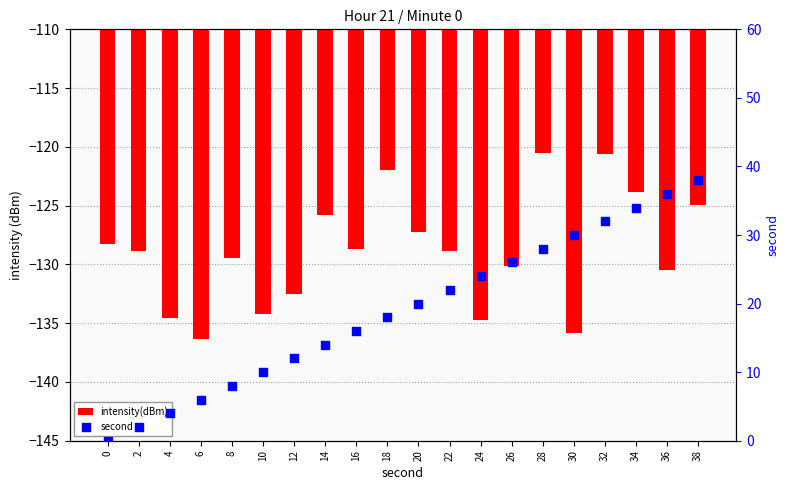

Which series has the largest total across all categories?

second